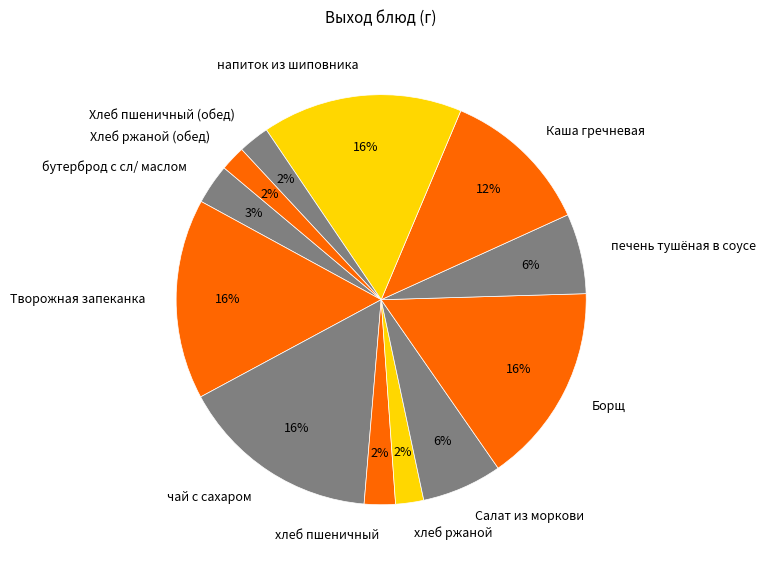

Is the sum of бутерброд с сл/ маслом and напиток из шиповника greater than half?

No